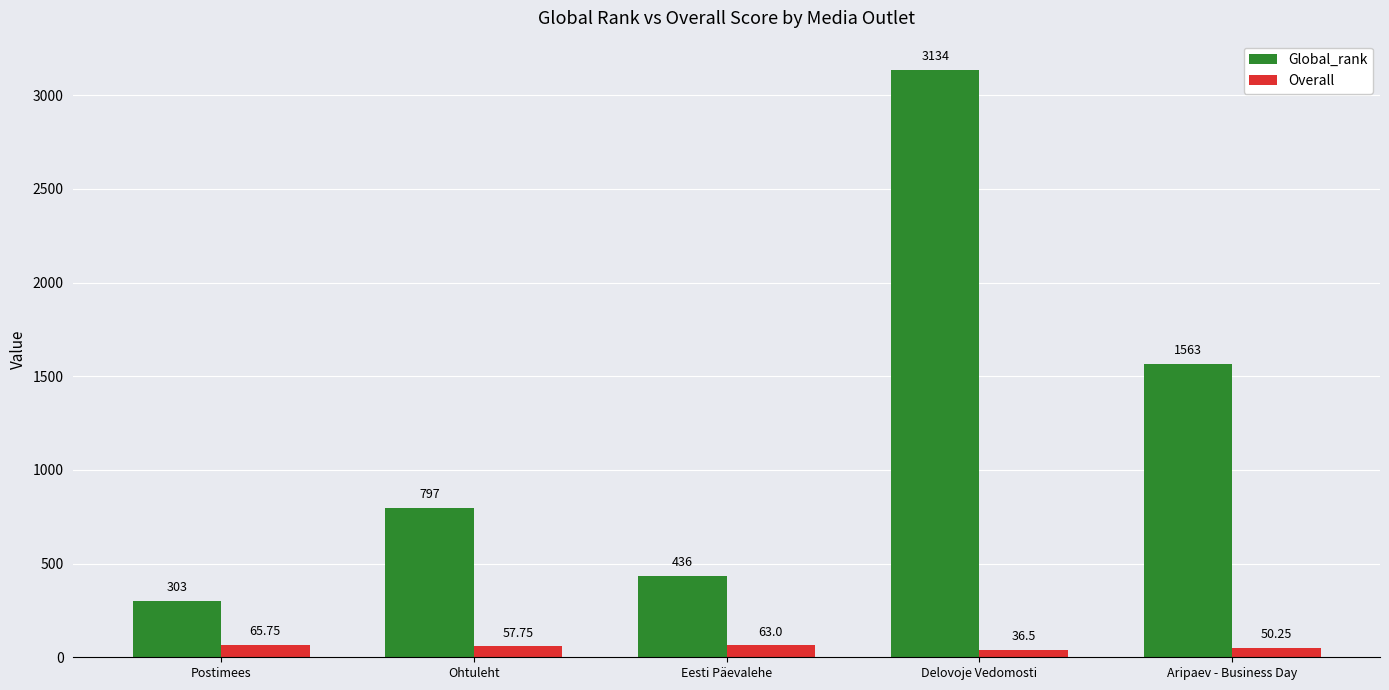

How many bars are there in total?

10